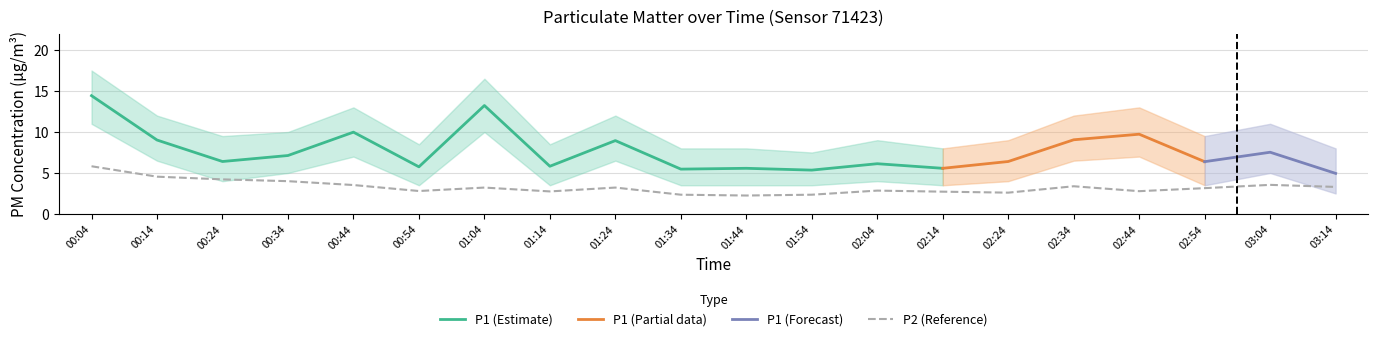

Where does the data first go above 3?

00:04